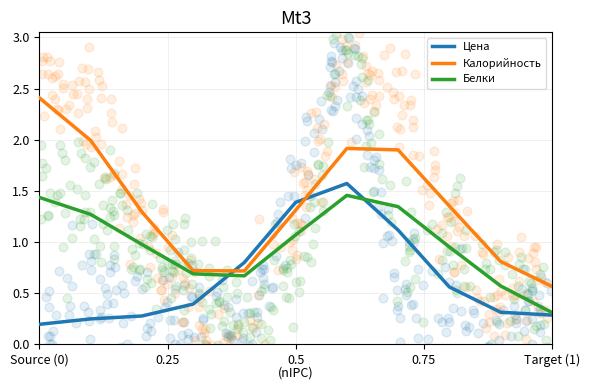

Is the value of Калорийность at Source (0) greater than the value of Цена at Source (0)?

Yes